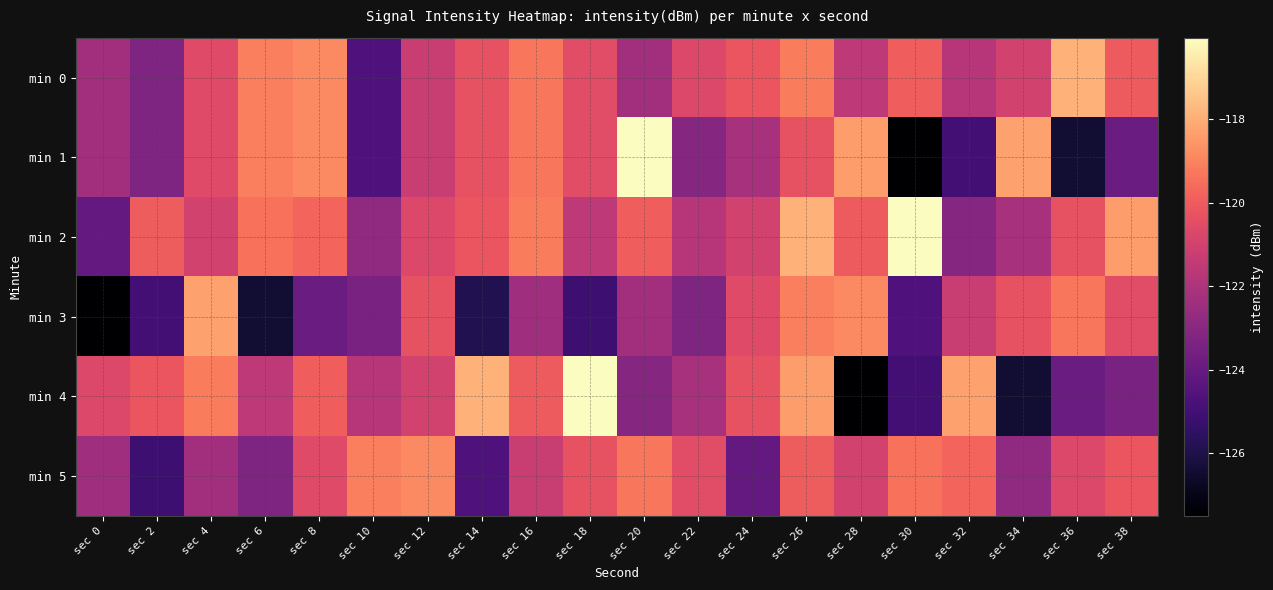

How many distinct data groups are displayed?

6